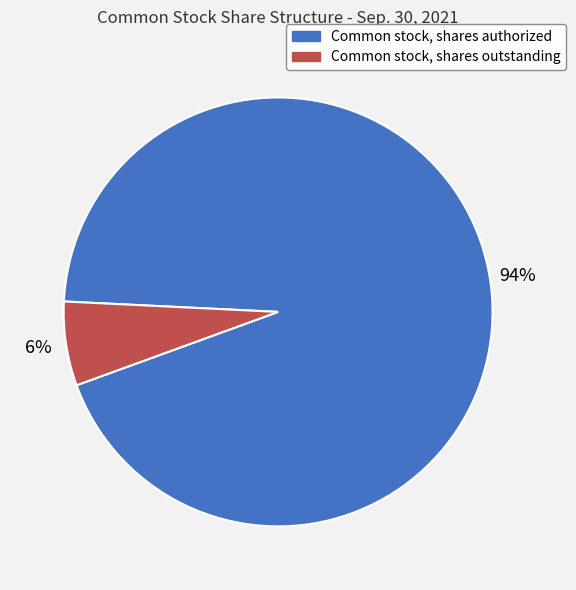

The Common stock, shares authorized slice represents 85% of the pie. True or false?

False